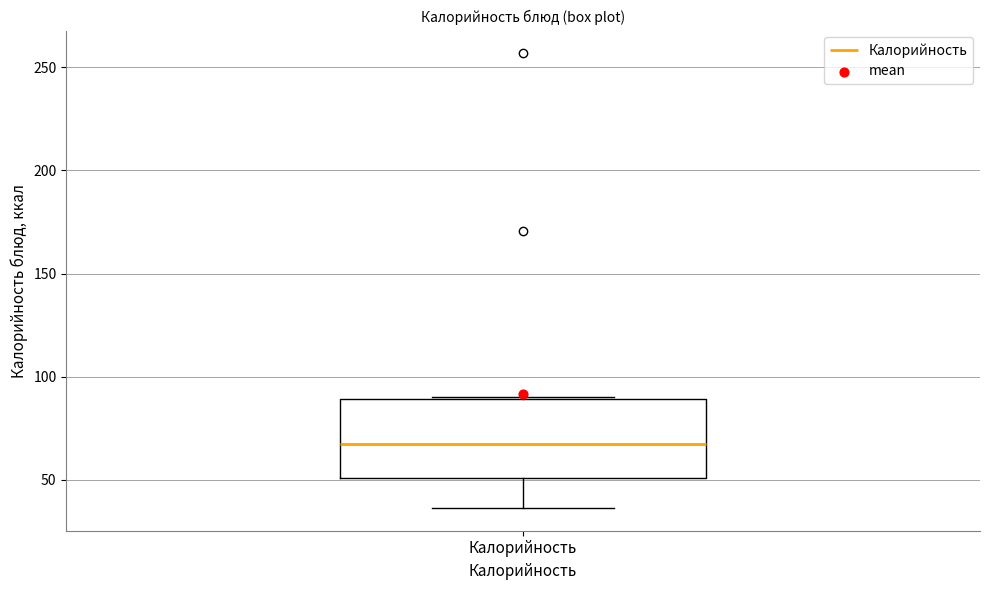

Where does the lower whisker of the box for Калорийность end on the y-axis? The values are not printed on the chart, so give them approximately, as read against the axis.

35